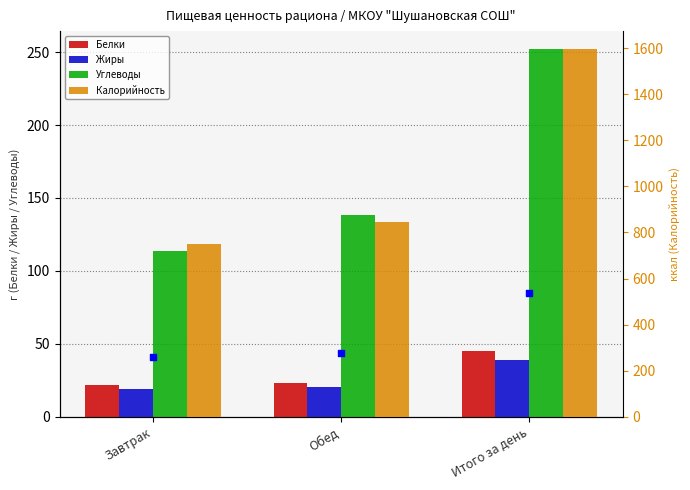

Which series reaches the maximum Y coordinate?

Калорийность